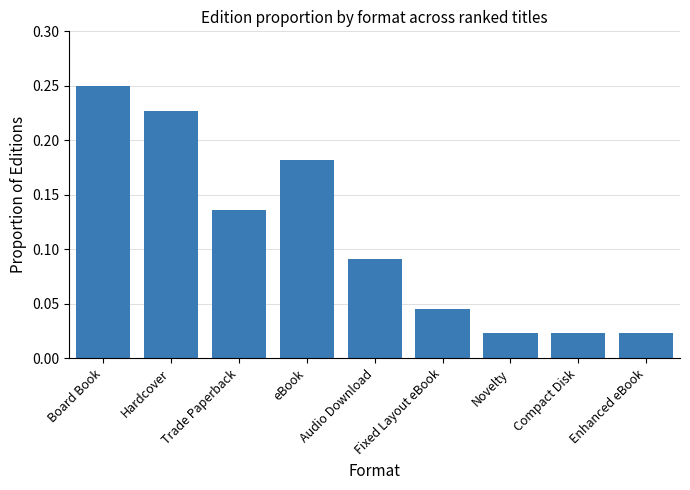

At which category does the chart reach its peak across all series?

Board Book